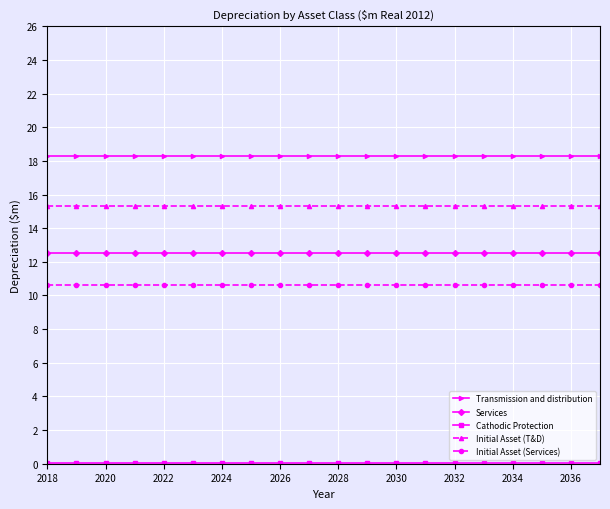

Which series has the largest total across all categories?

Transmission and distribution